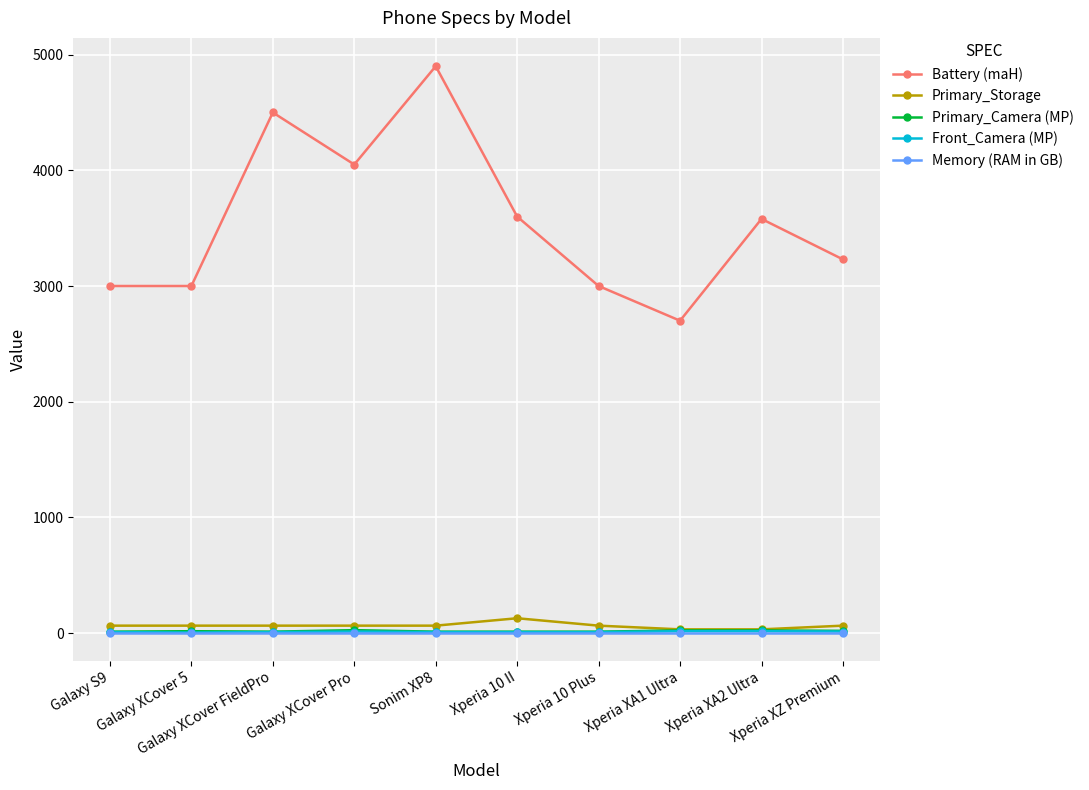

True or false: Front_Camera (MP) has more than 0 interior local peaks.

True